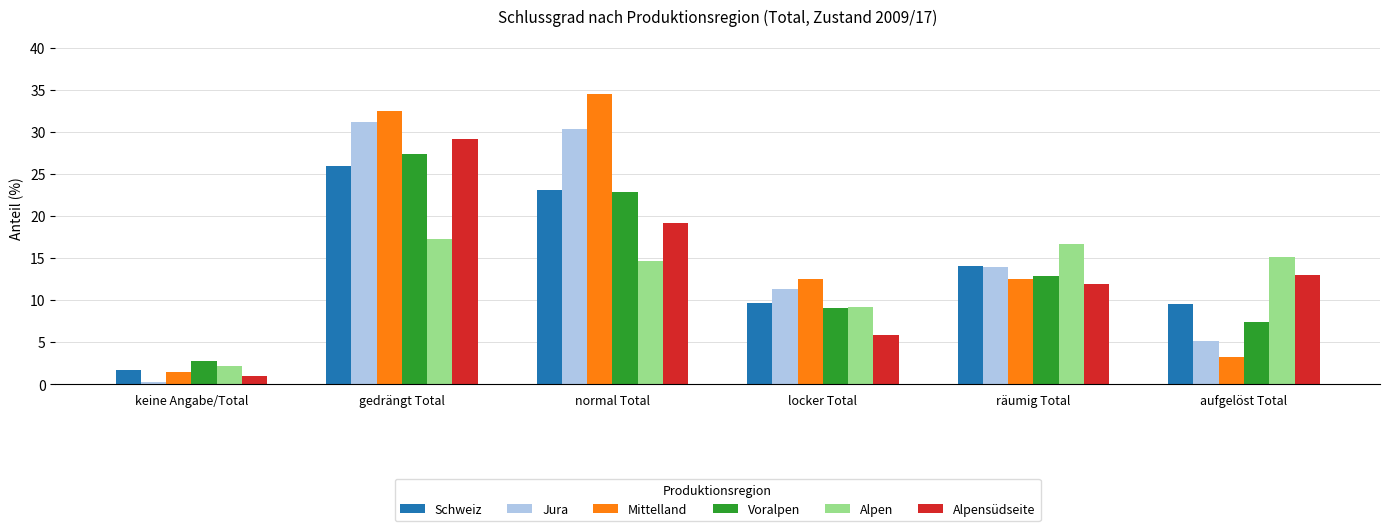

What is the difference between the maximum and minimum values in the Alpensüdseite series?

28.1